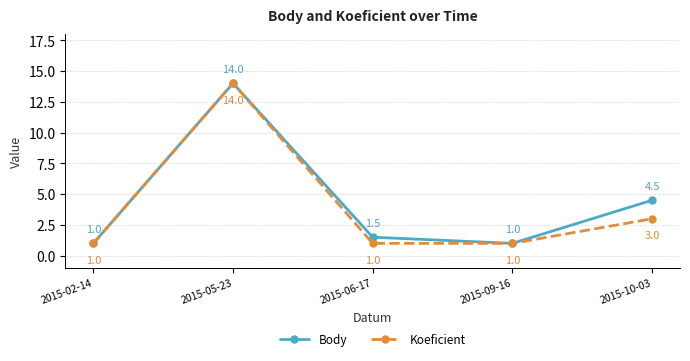

At which category does Koeficient reach its first local peak?

2015-05-23